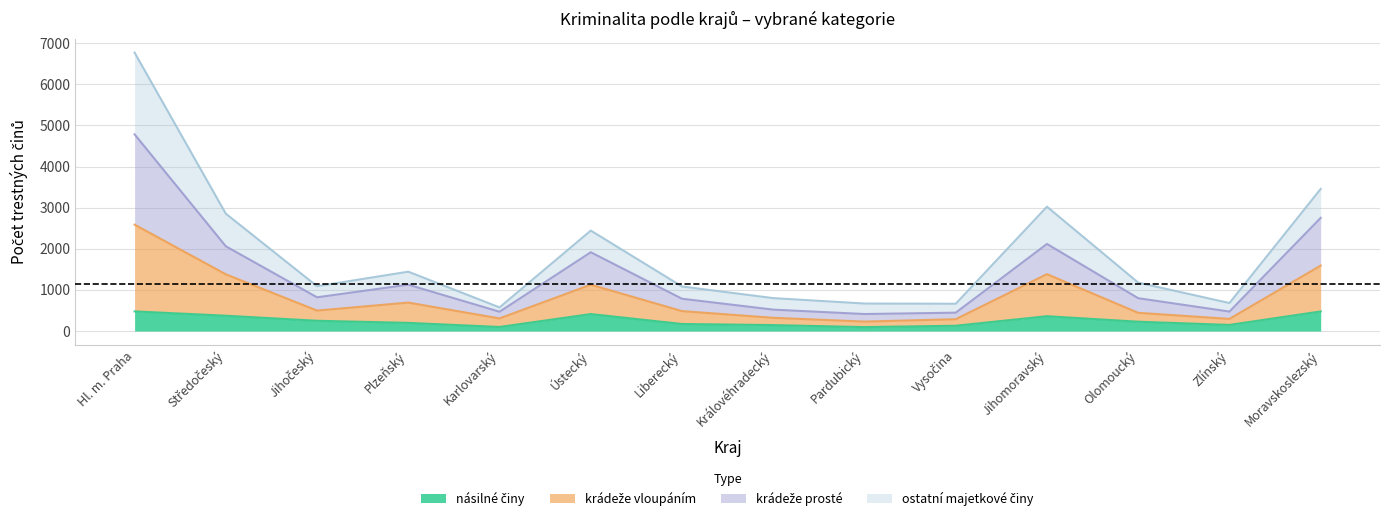

Does the chart have visible grid lines?

Yes